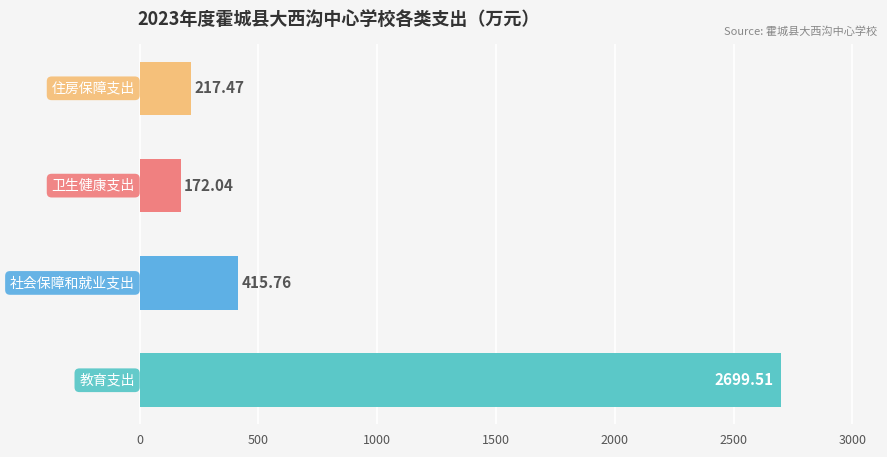

What is the average value?

876.2